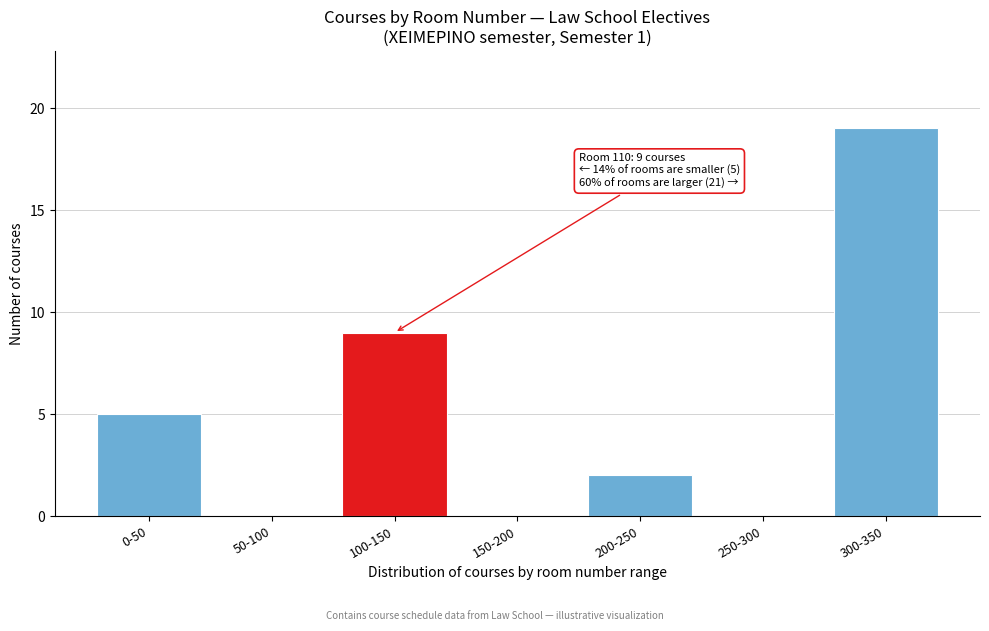

Reading right to left, extract all data points from this chart.

300-350=19	250-300=0	200-250=2	150-200=0	100-150=9	50-100=0	0-50=5